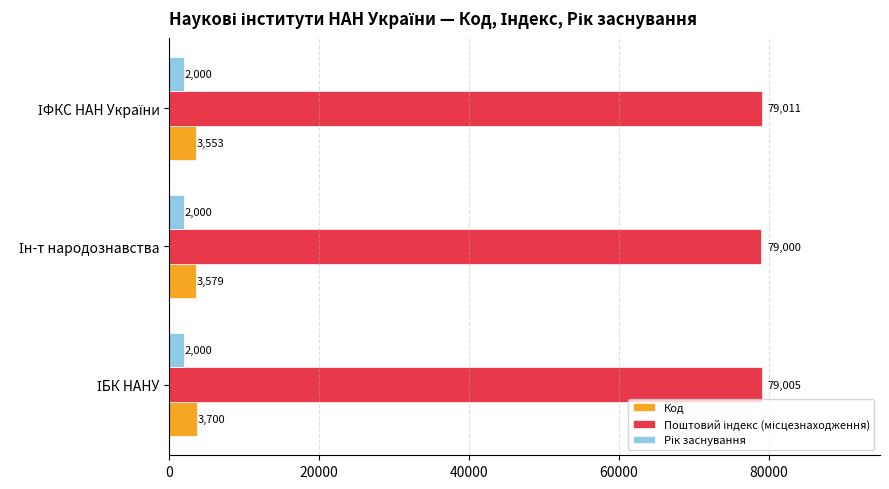

Which series has the largest range (max minus min)?

Код